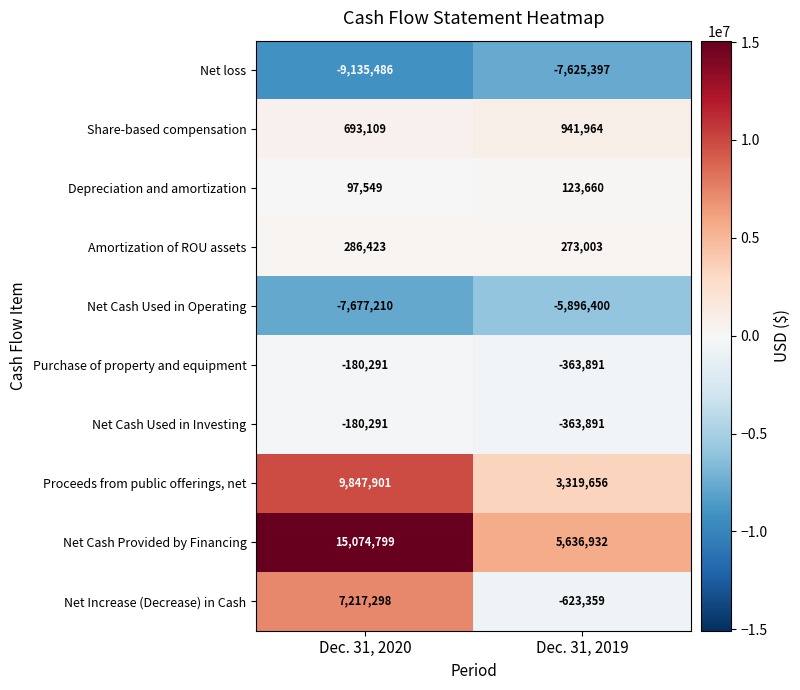

What is the total value across all series at Dec. 31, 2019?

-4577723